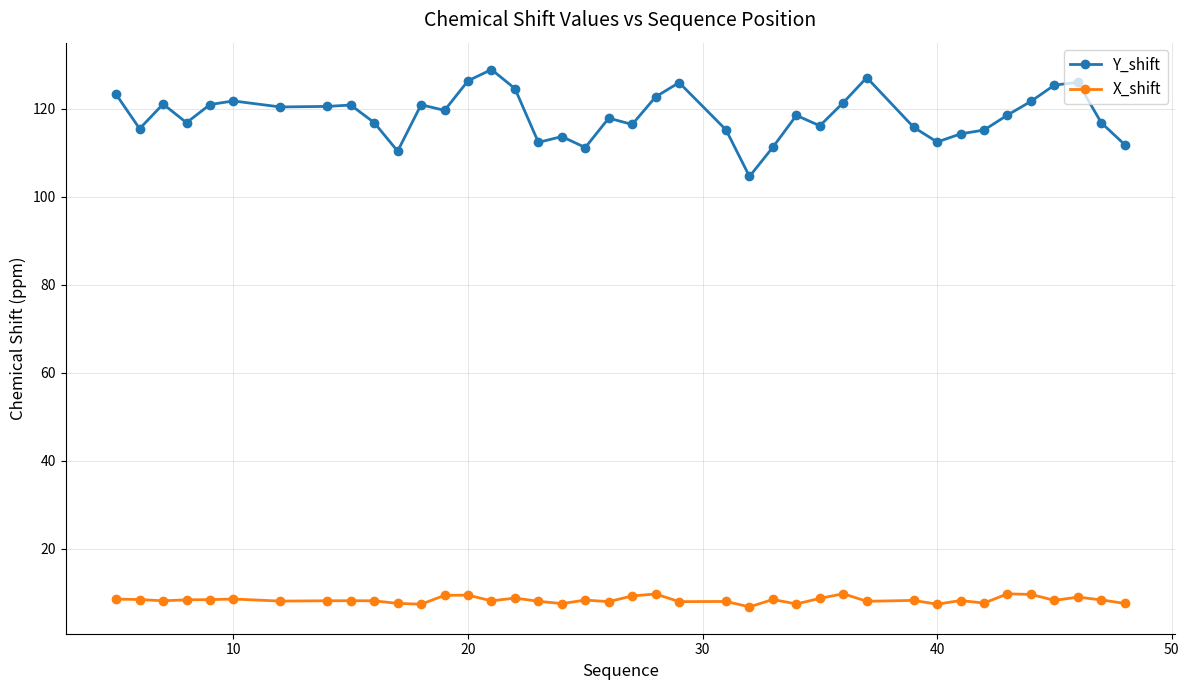

What is the value of the Y_shift point at the 22nd from the left?

122.8